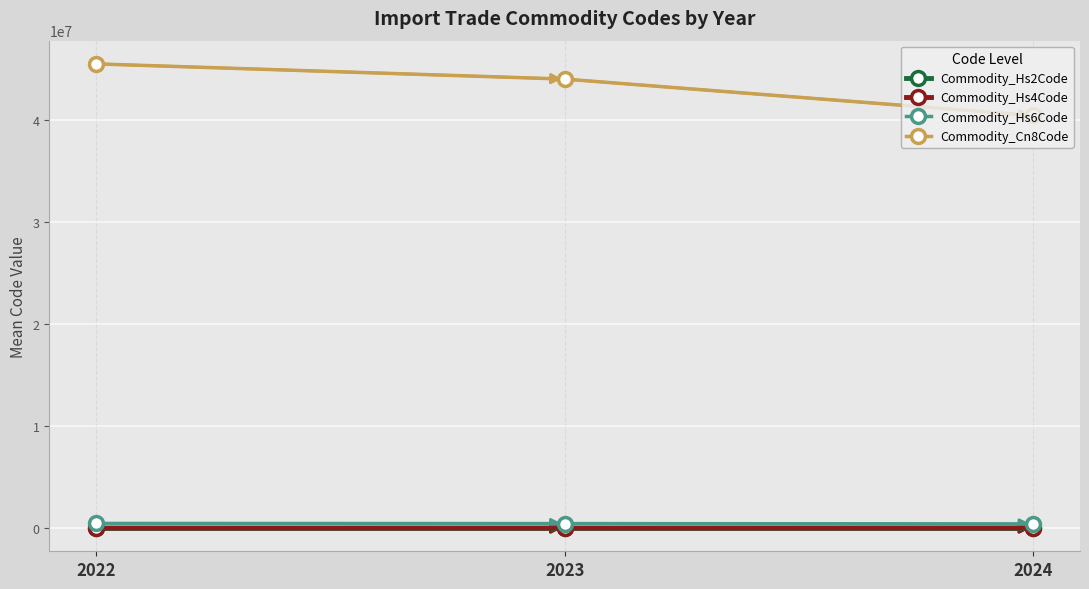

Which series changed the most between 2023 and 2024?

Commodity_Cn8Code